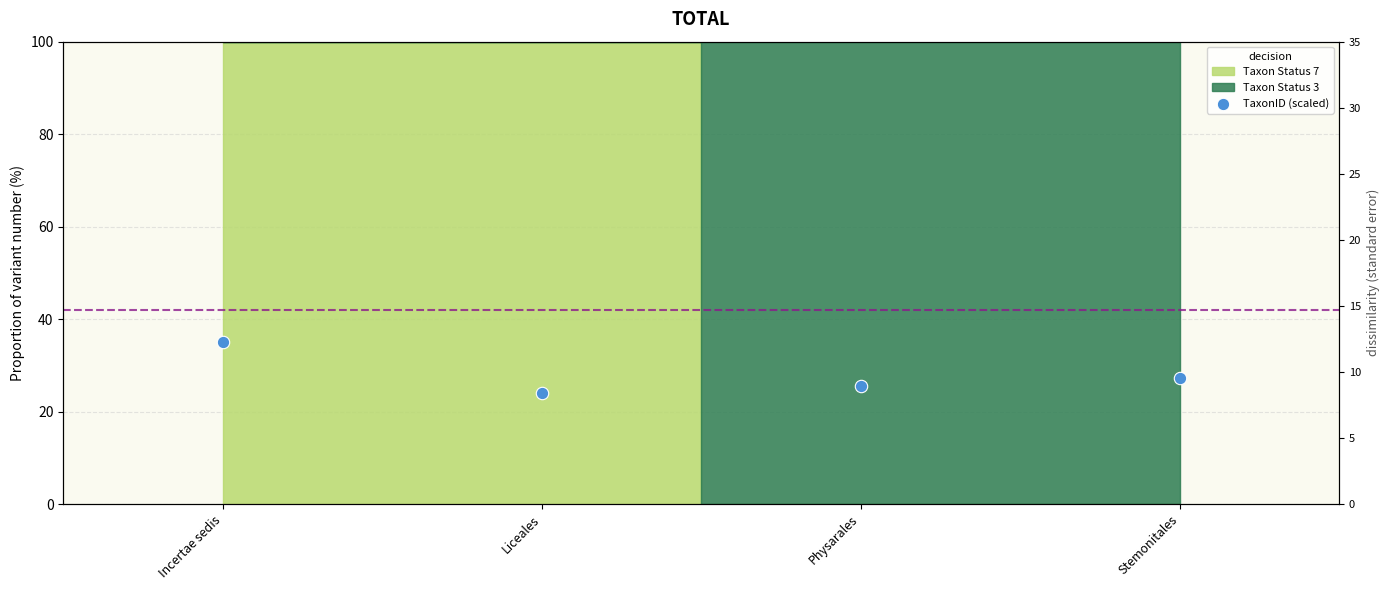

Approximately how many times larger is the value at Liceales compared to Physarales?

0.9